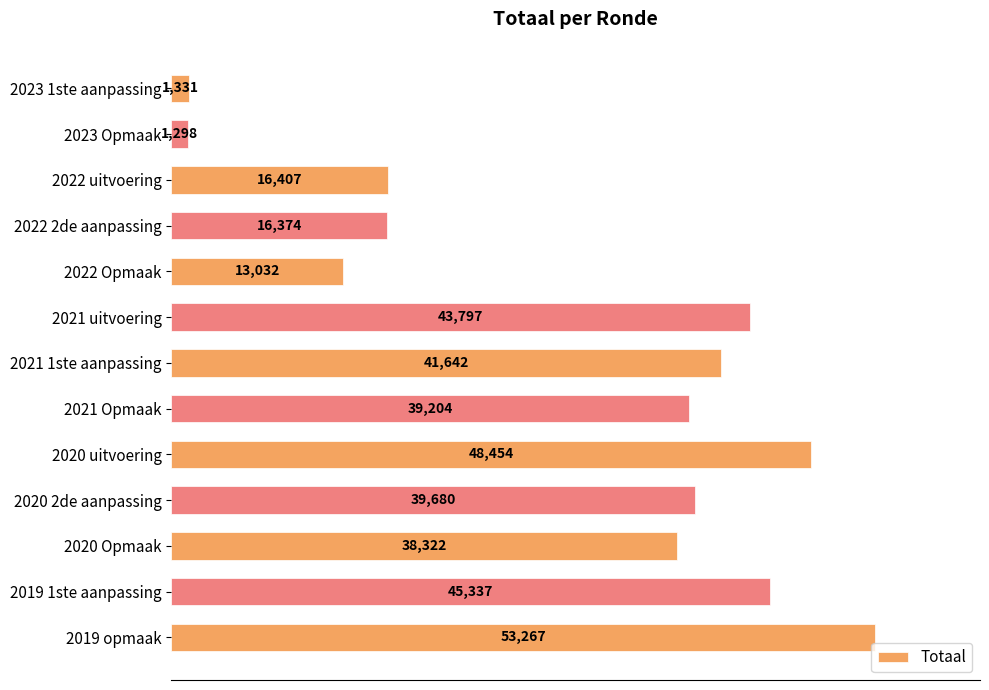

How many distinct data groups are displayed?

1